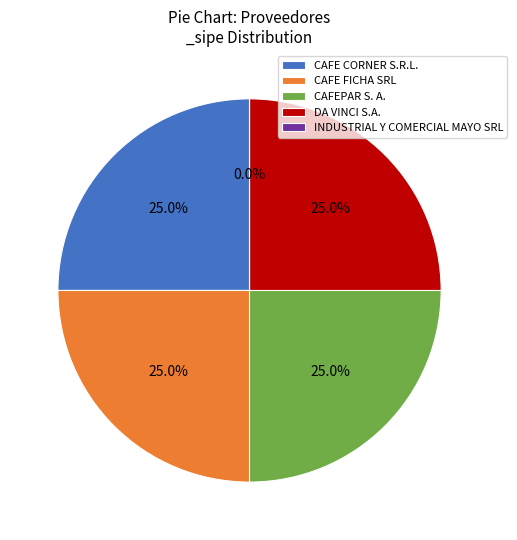

To the nearest percent, what is the average slice percentage?

20%